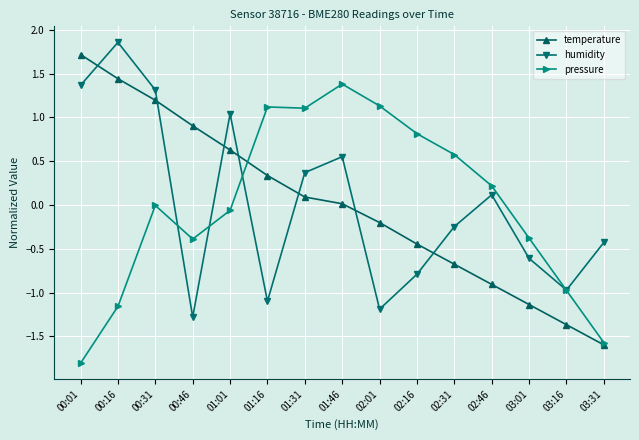

Where do humidity and temperature first cross each other?

00:01 and 00:16